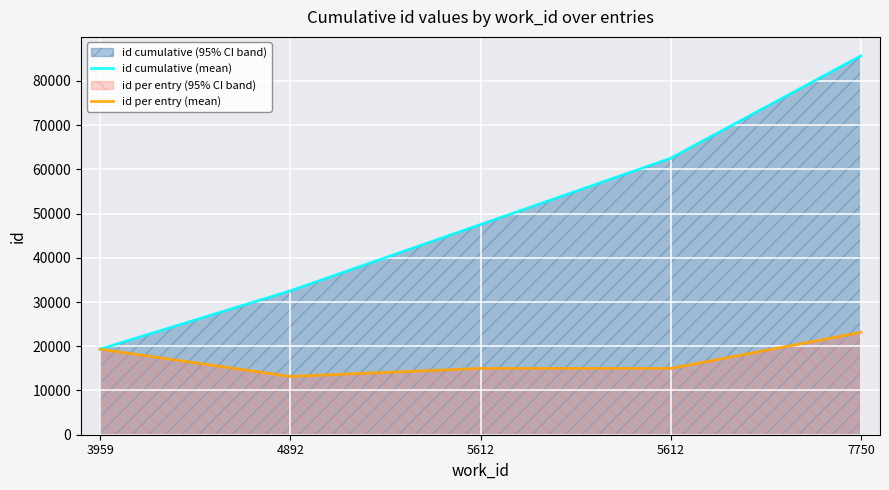

Which category has the highest value in the id per entry (mean) series?

7750